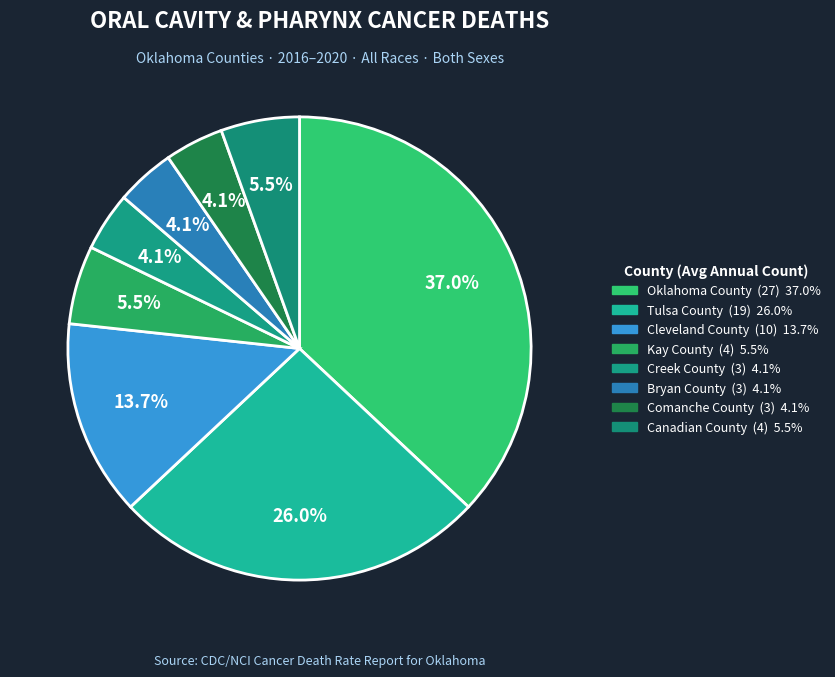

Approximately how many times larger is the value at Kay County compared to Cleveland County?

0.4